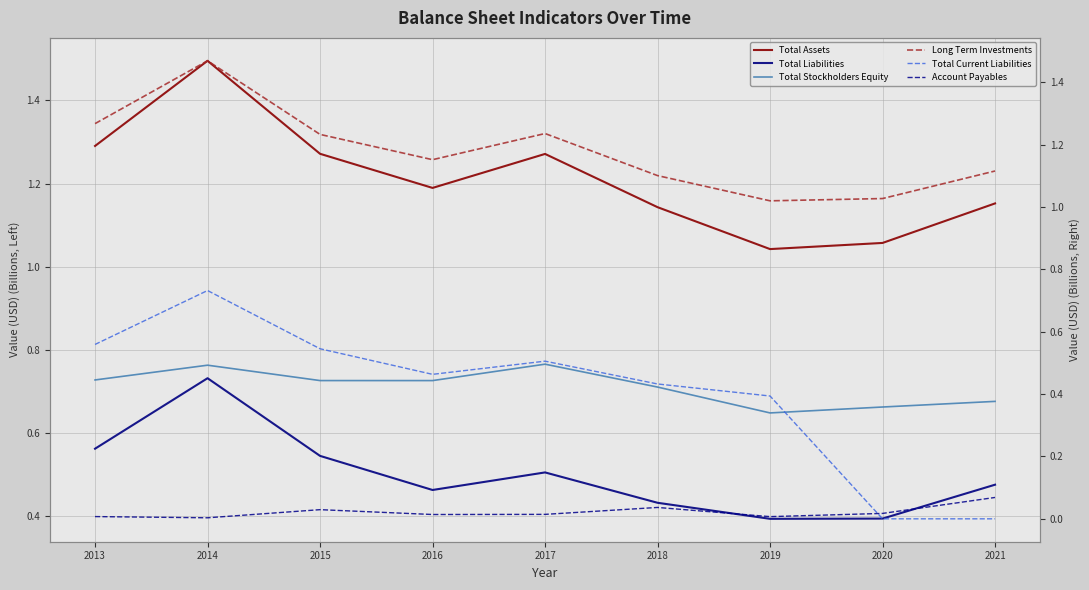

At which category does Total Stockholders Equity reach its first local peak?

2014